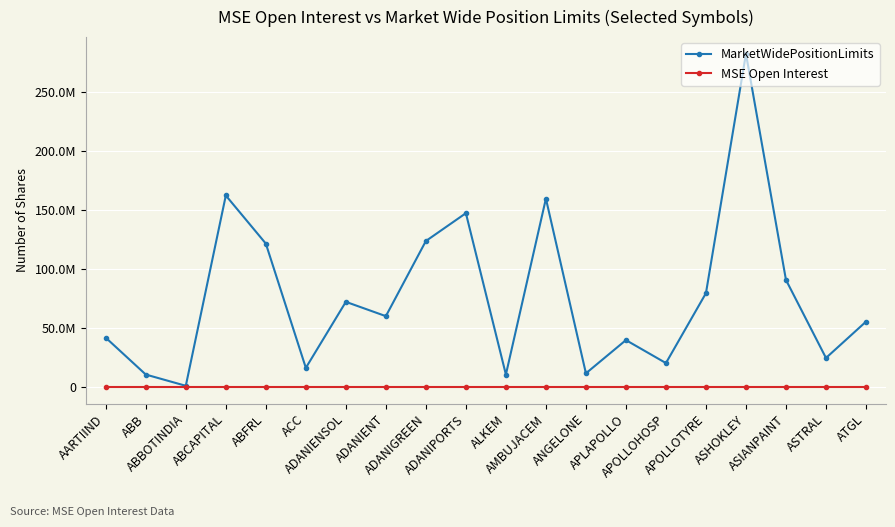

Which series changed the most between ADANIENSOL and ALKEM?

MarketWidePositionLimits